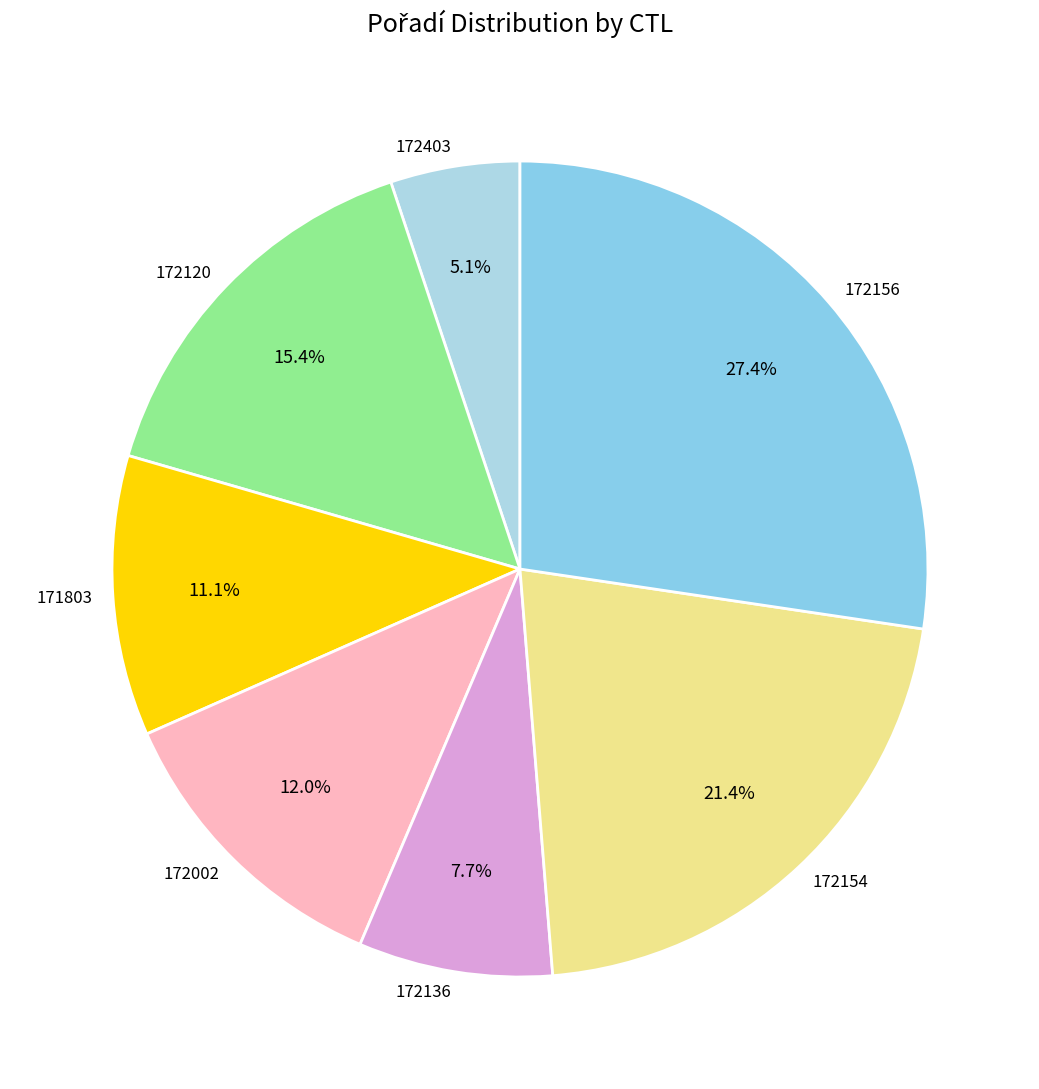

How many segments does this pie chart have?

7